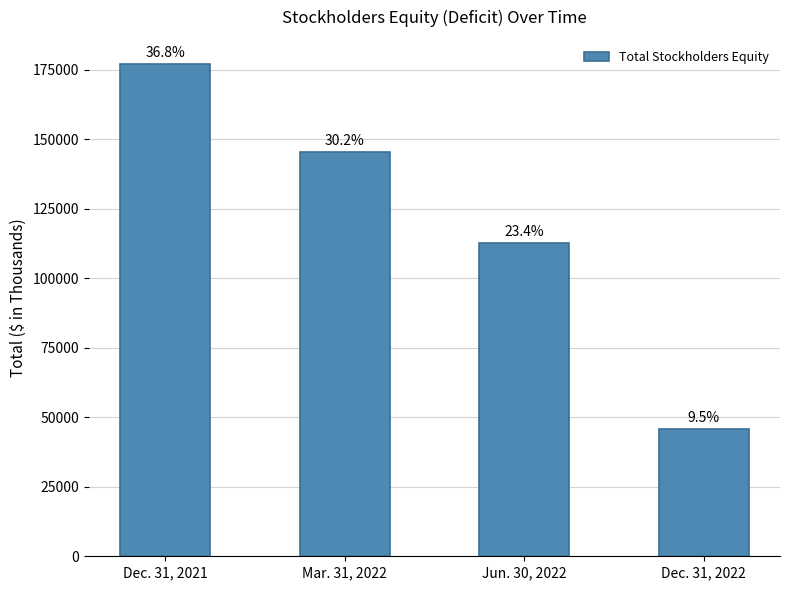

Are the bars horizontal?

No